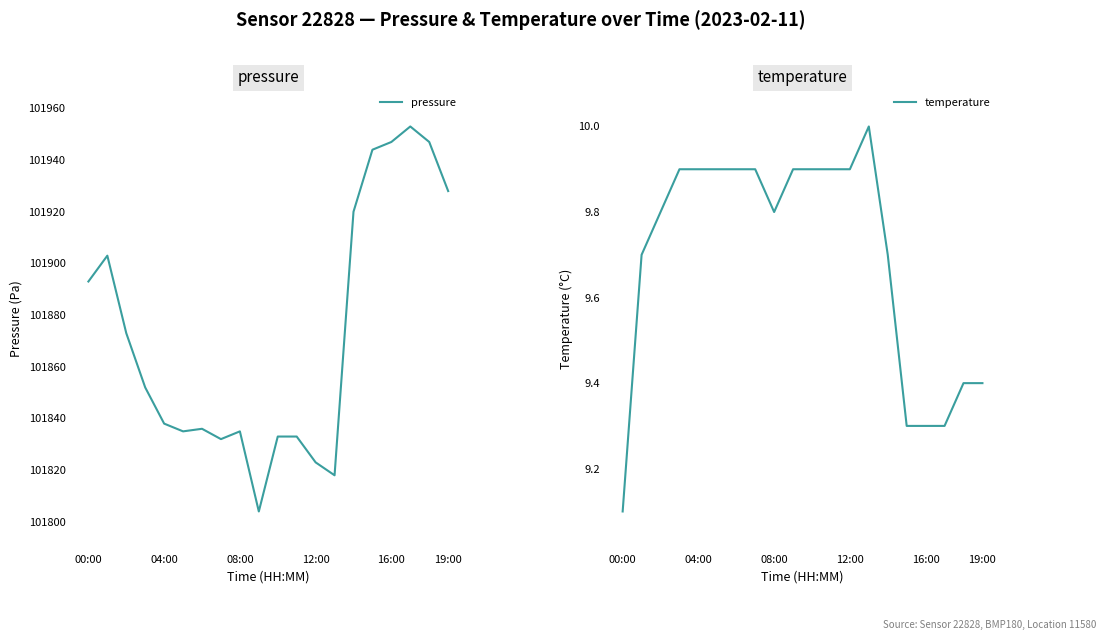

True or false: temperature and pressure cross at least once.

False